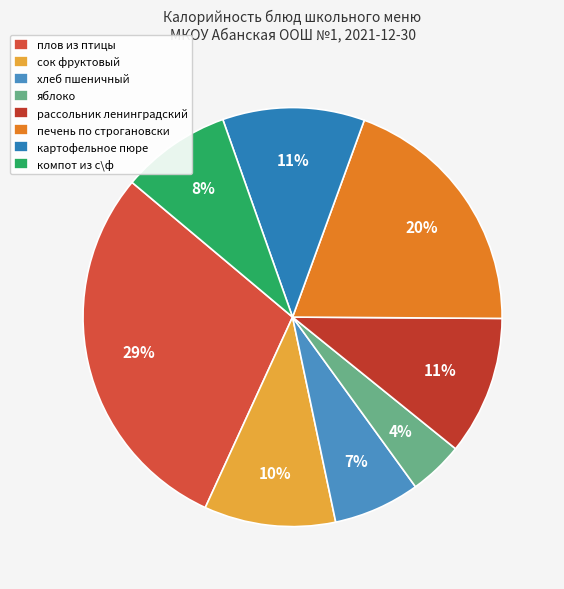

Which slice is the largest?

плов из птицы